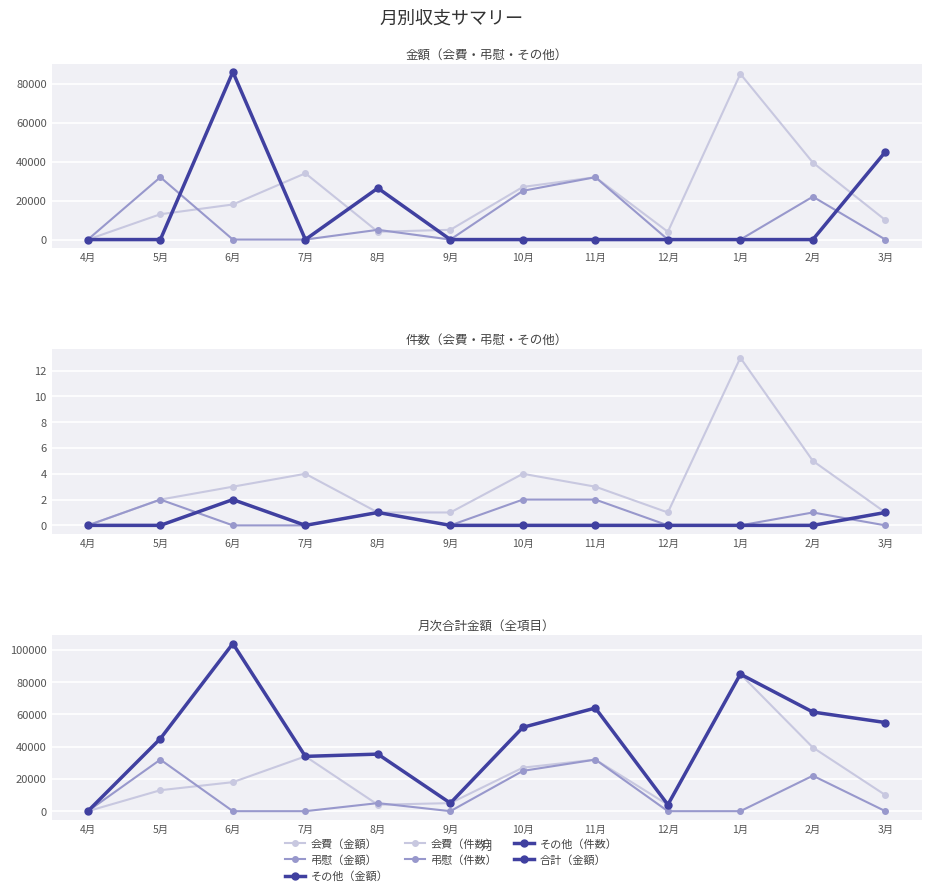

Where is 弔慰（金額） nearest to the value 16000?

2月